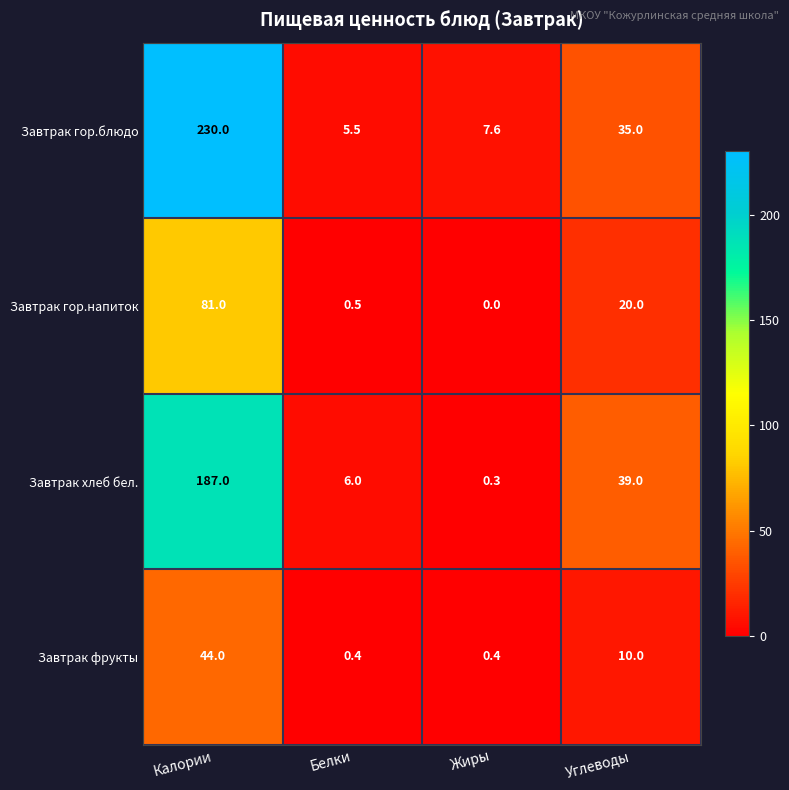

Where does the Завтрак фрукты series first go above 10?

Калории